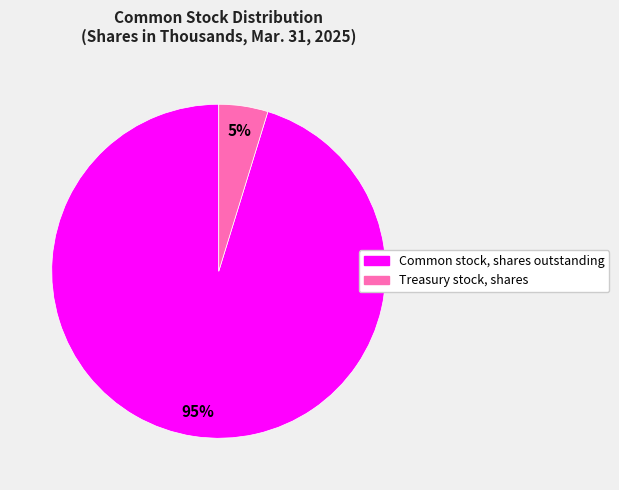

Do Common stock, shares outstanding and Treasury stock, shares together represent more than half of the pie?

Yes